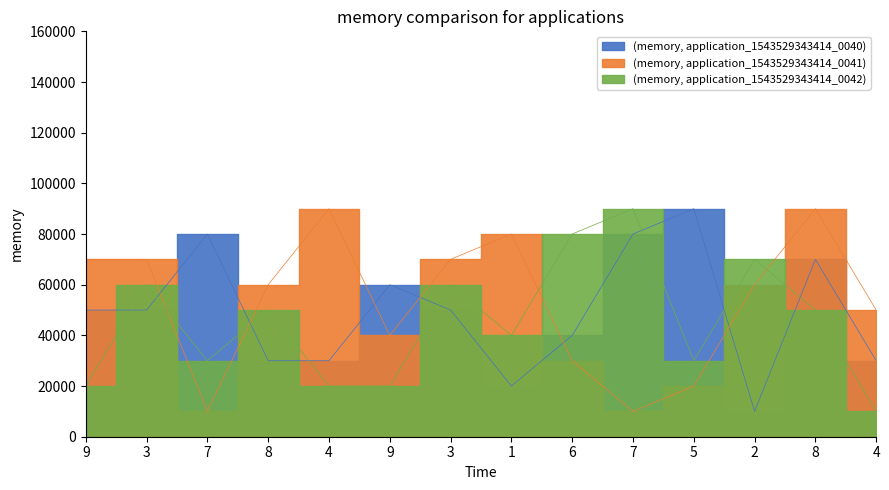

At which label does (memory, application_1543529343414_0040) first exceed 50000?

7